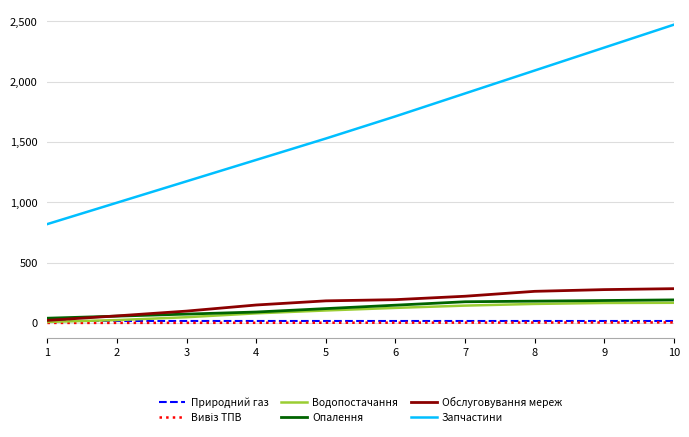

The value of Запчастини at 6 is 1713.8. True or false?

True